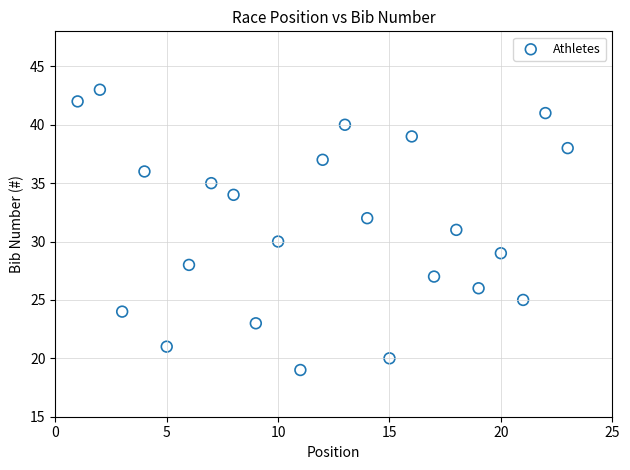

What is the range of X values (max minus min)?

22